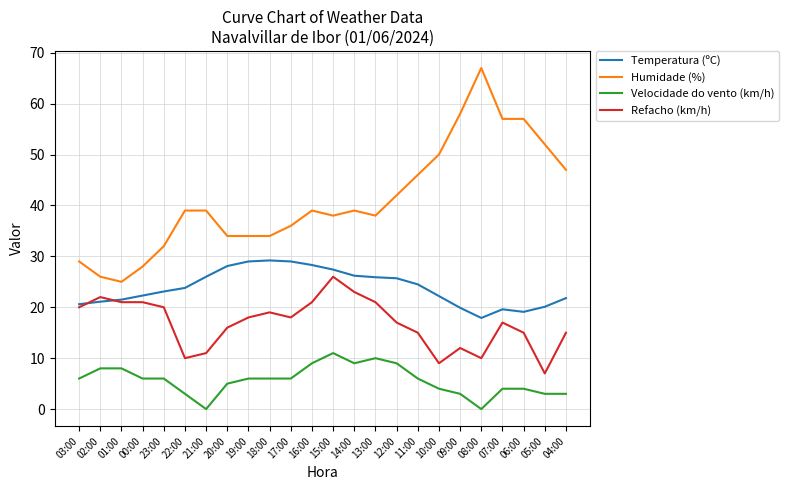

At how many categories does at least one series exceed 0?

24